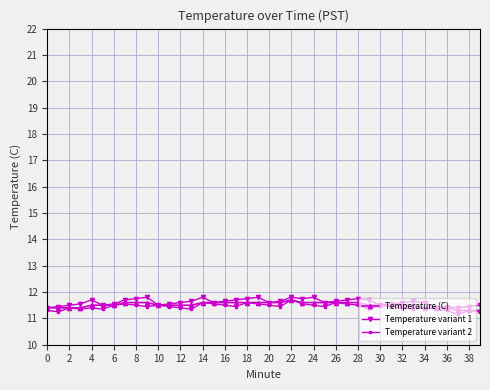

What is the maximum value for Temperature variant 2?

11.7